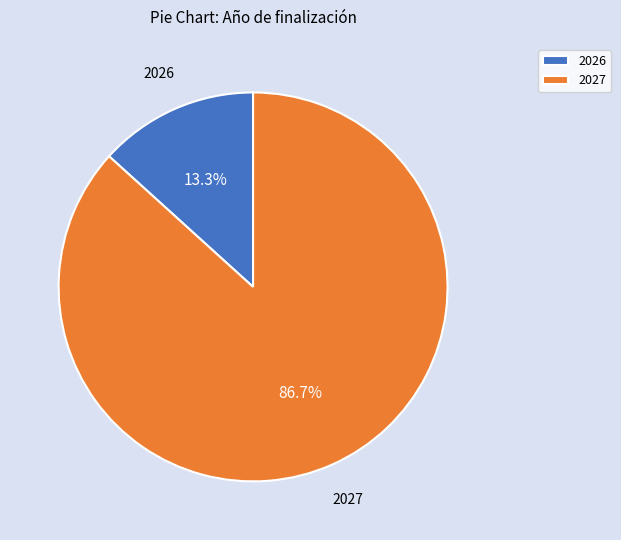

What percentage is the 2027 slice, to the nearest percent?

87%